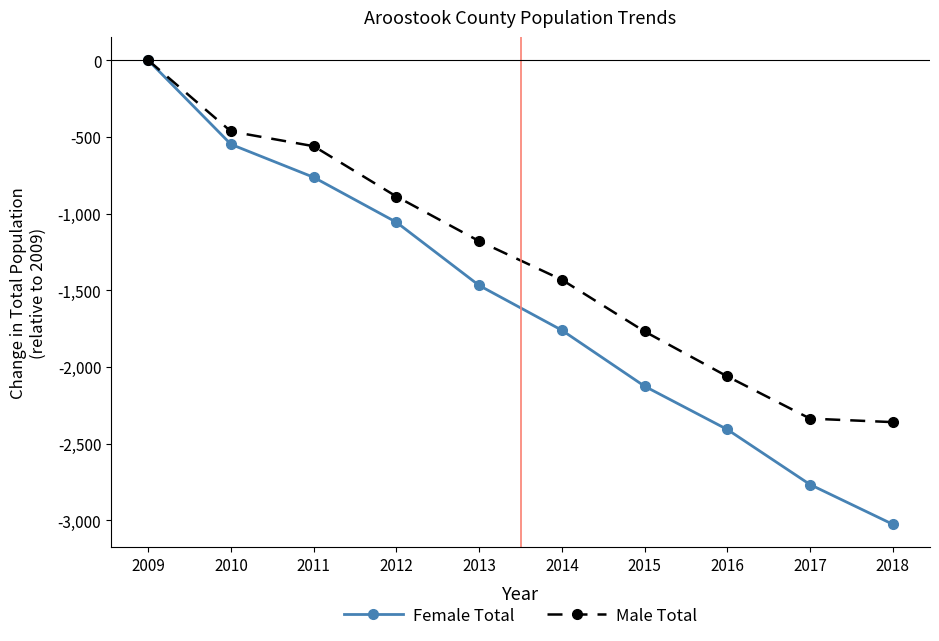

What is the approximate value of Male Total at 2013?

-1179